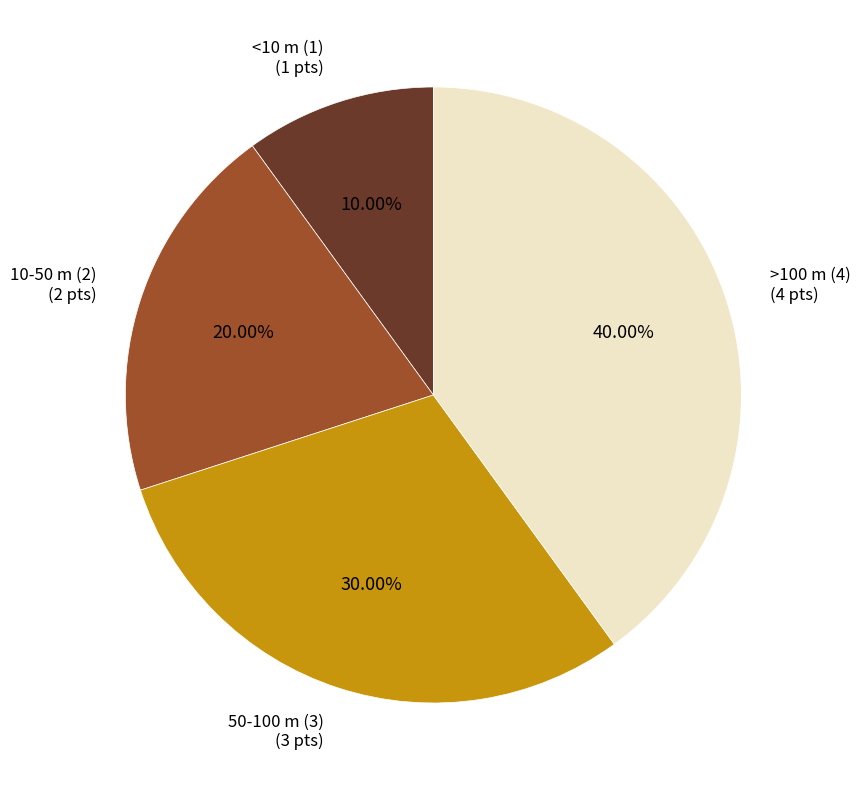

Which has a higher value, <10 m (1) or 50-100 m (3)?

50-100 m (3)